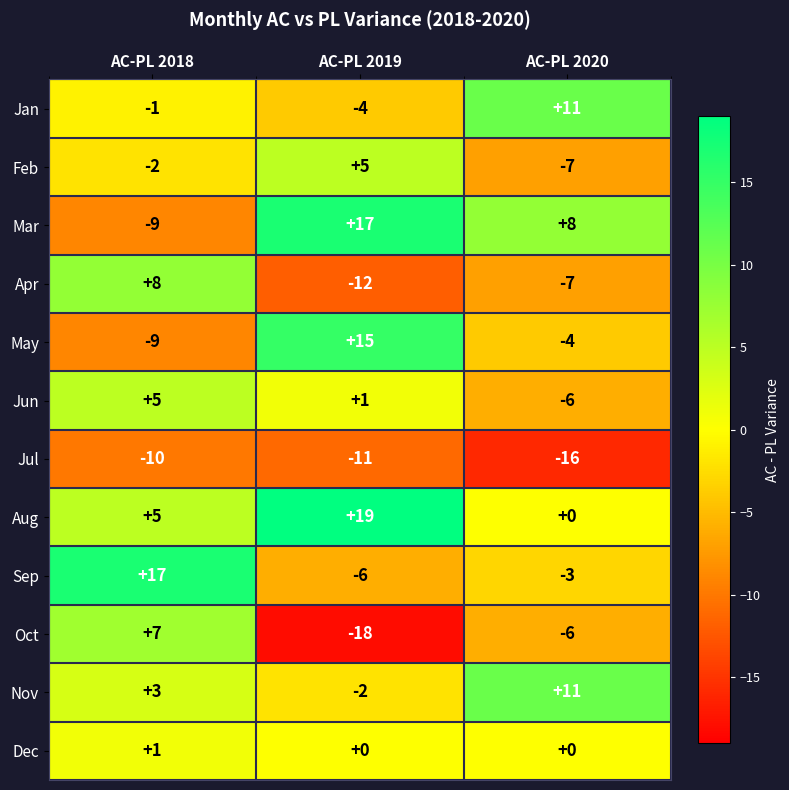

How many data points does each series have?

3